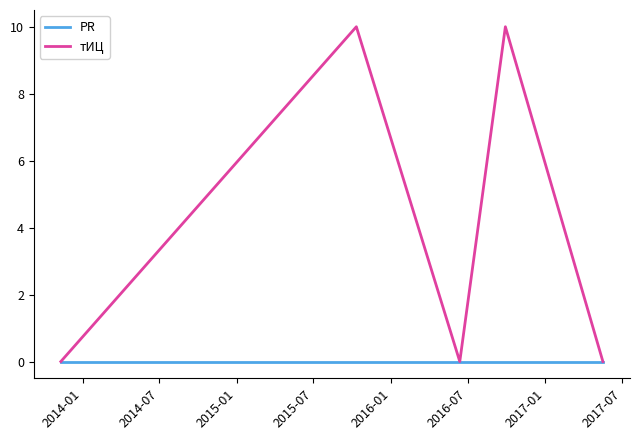

Which series has the largest total across all categories?

тИЦ